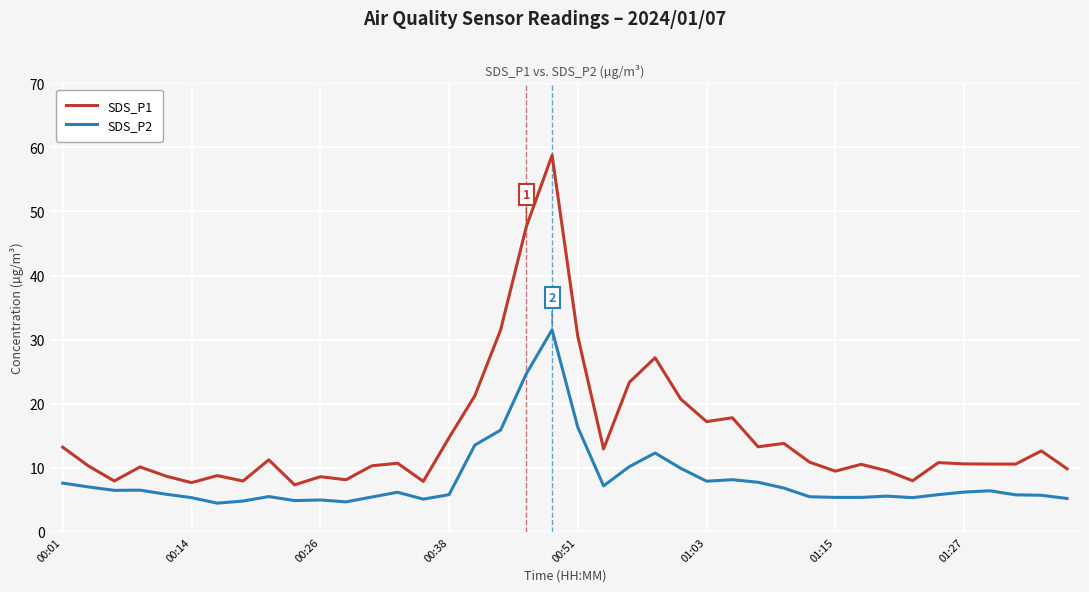

What is the difference between the second highest and second lowest values in the SDS_P1 series?

40.0